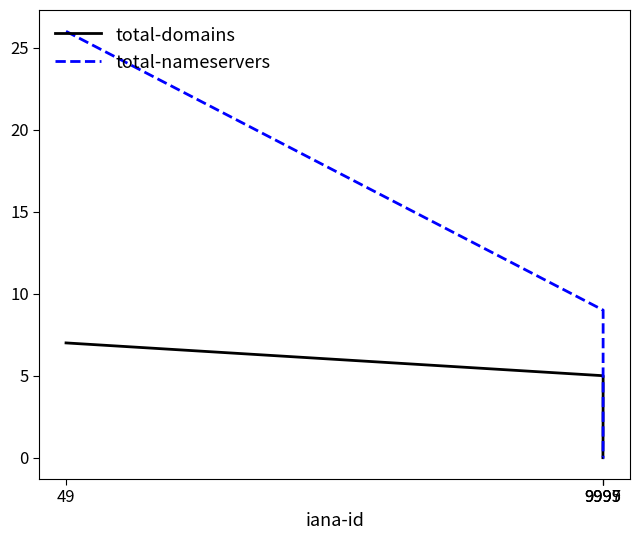

Rank the series at 49 from lowest to highest value.

total-domains, total-nameservers